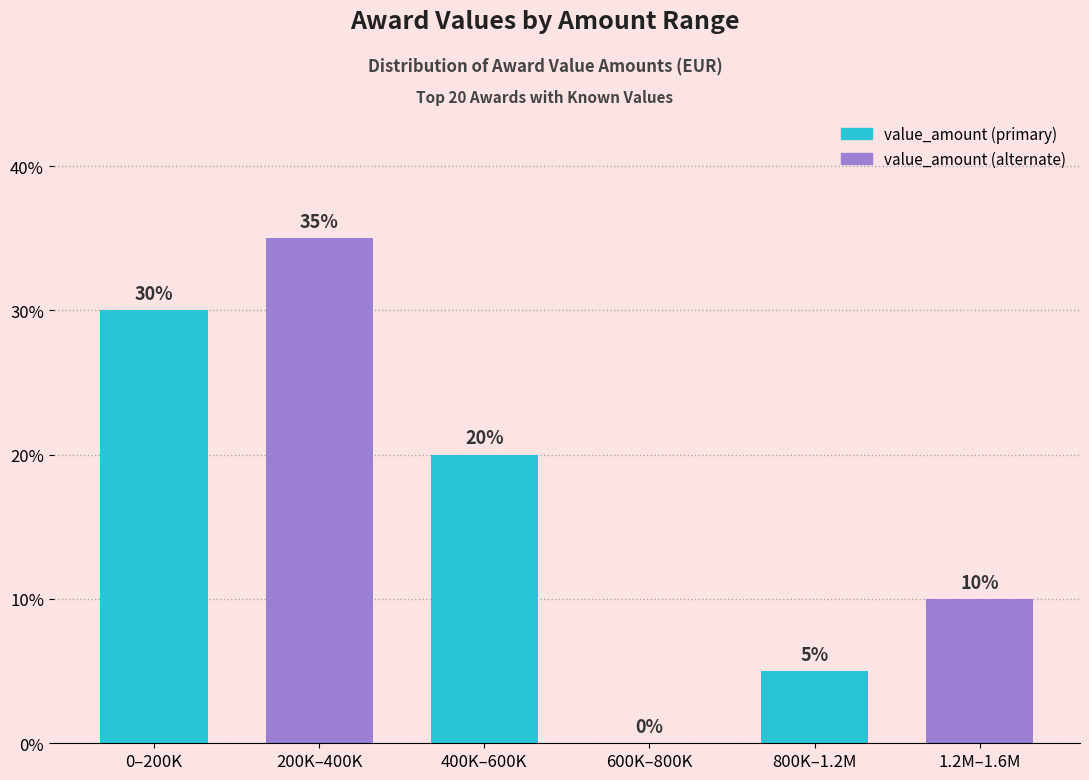

Which category has the highest value across all series?

200K–400K